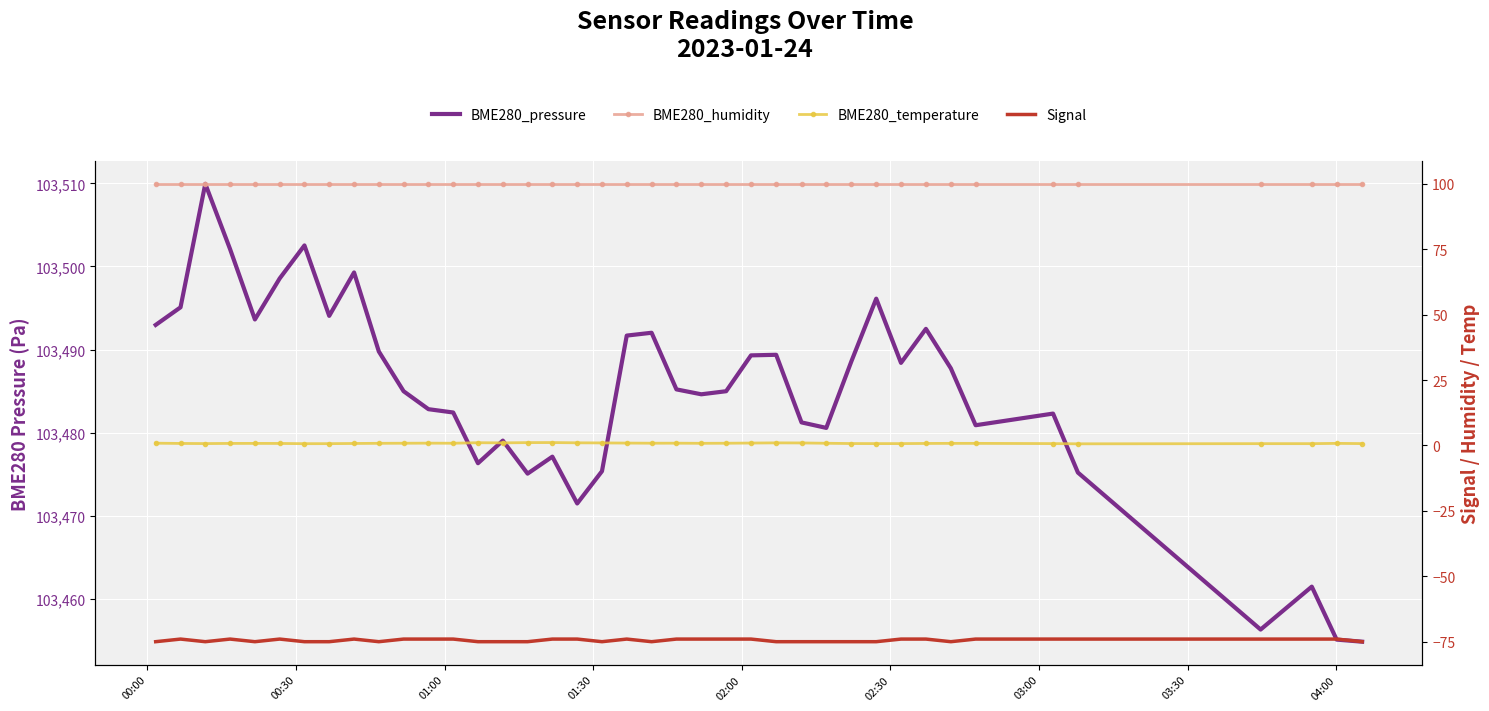

True or false: BME280_humidity has more than 1 interior local peaks.

False